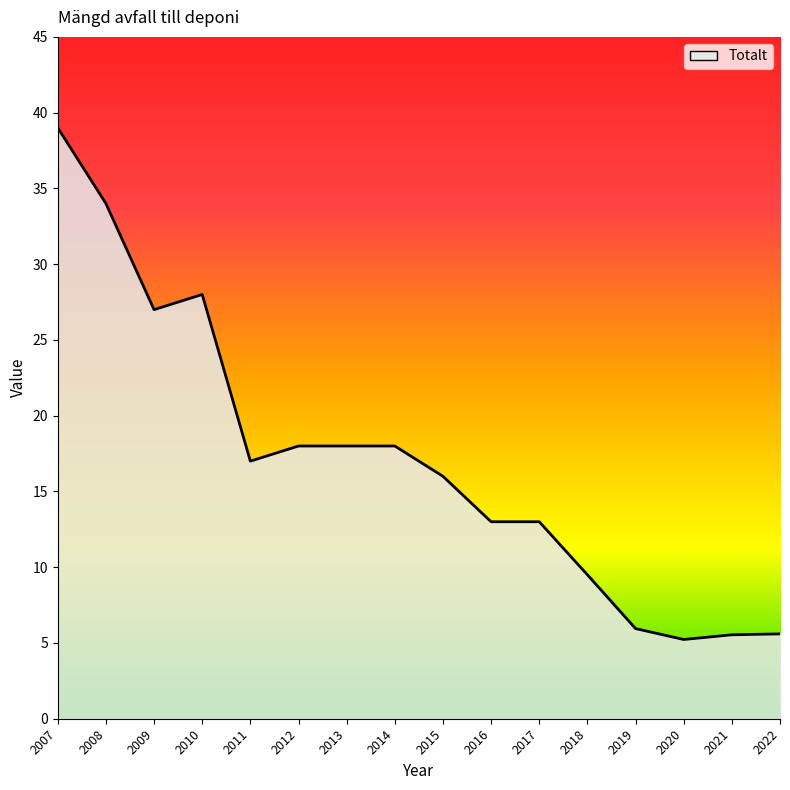

What is the ratio of the value at 2018 to the value at 2021?

1.7